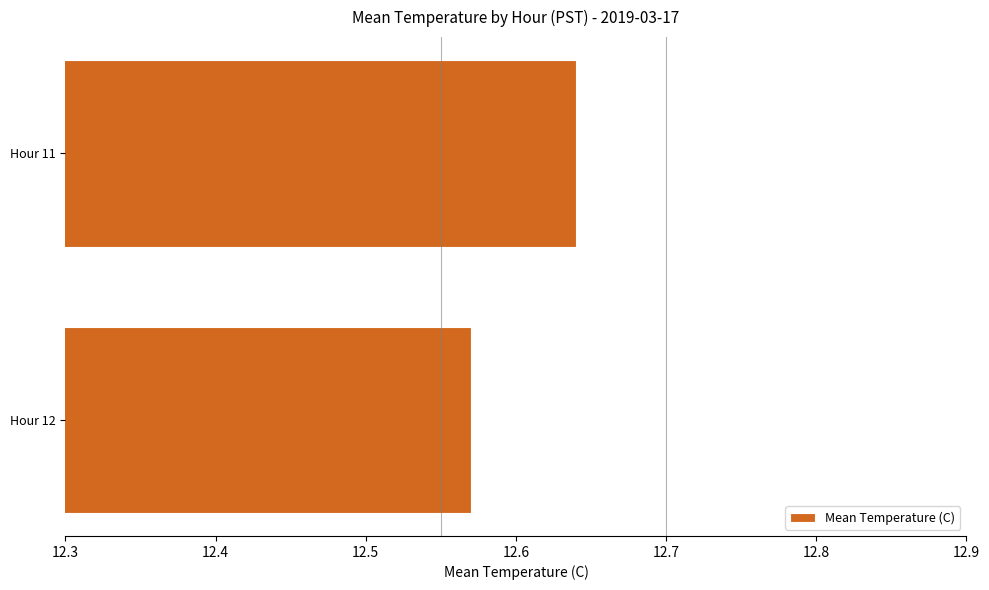

List the labels in order of value, smallest first.

Hour 12, Hour 11